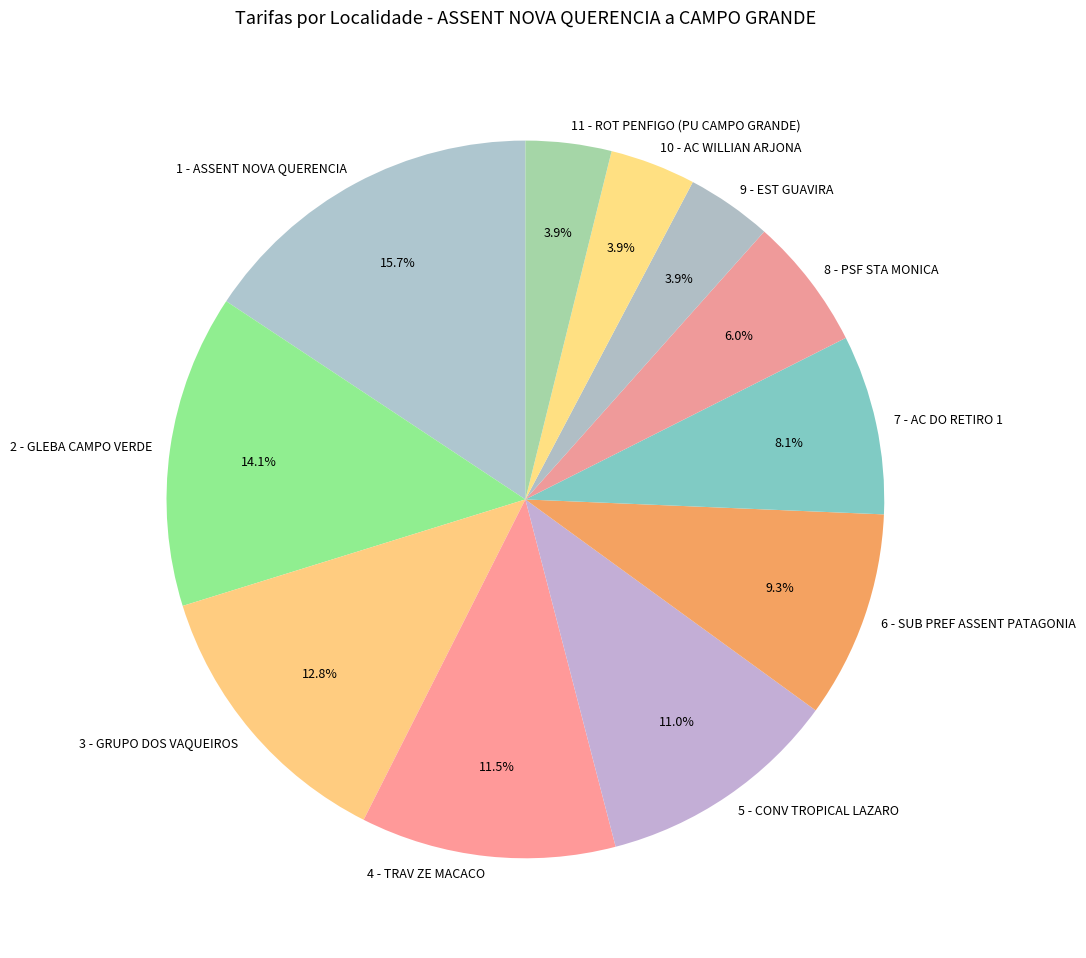

How many segments does this pie chart have?

11